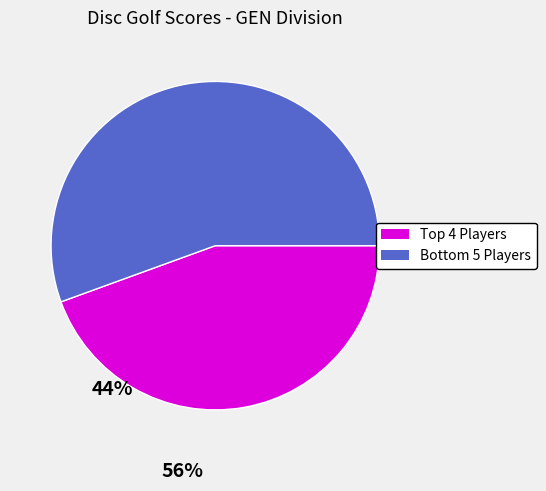

Rank the categories by value from lowest to highest.

Top 4 Players, Bottom 5 Players